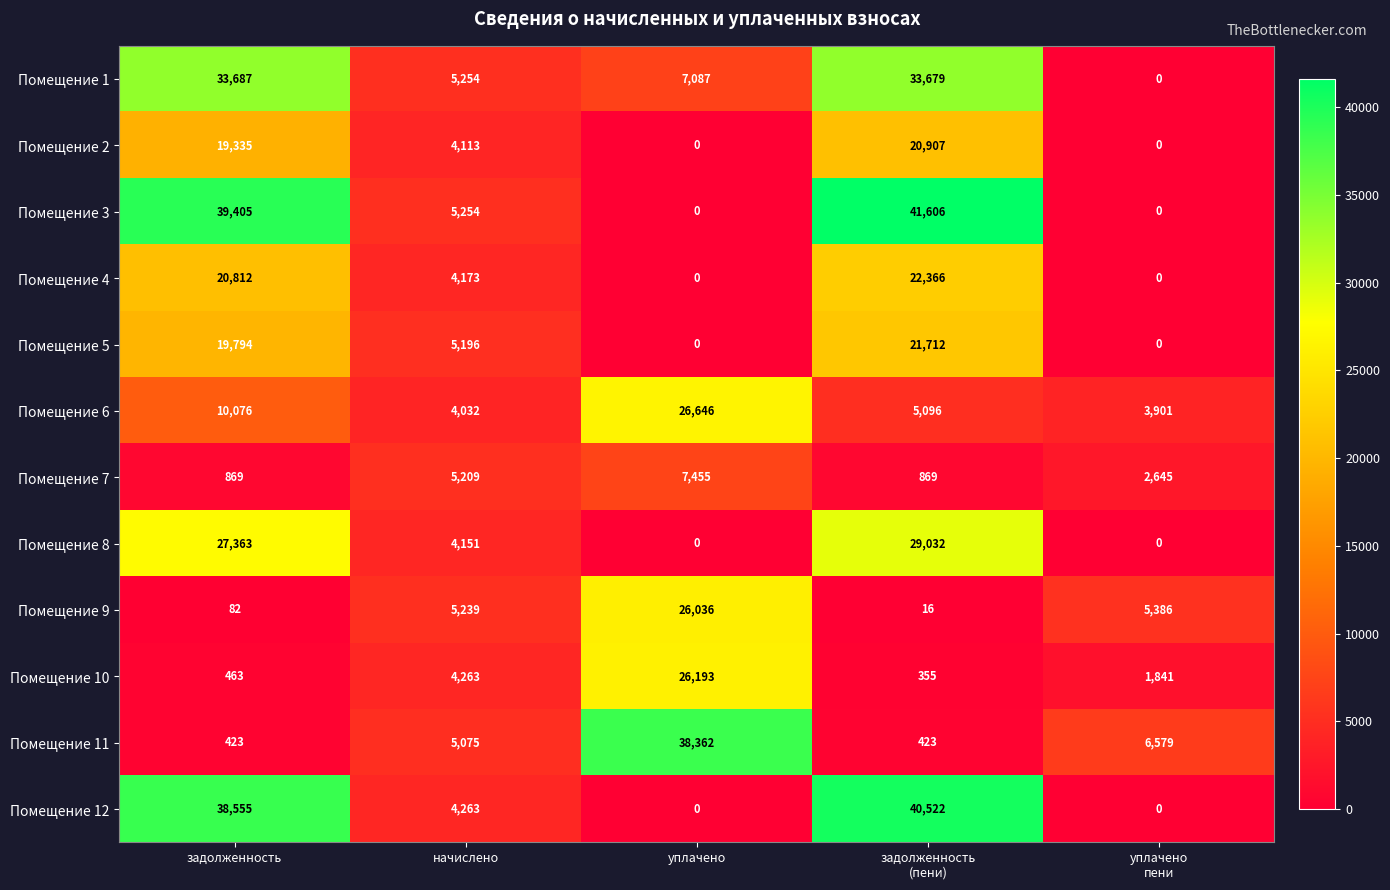

Where is Помещение 8 nearest to the value 14516?

начислено